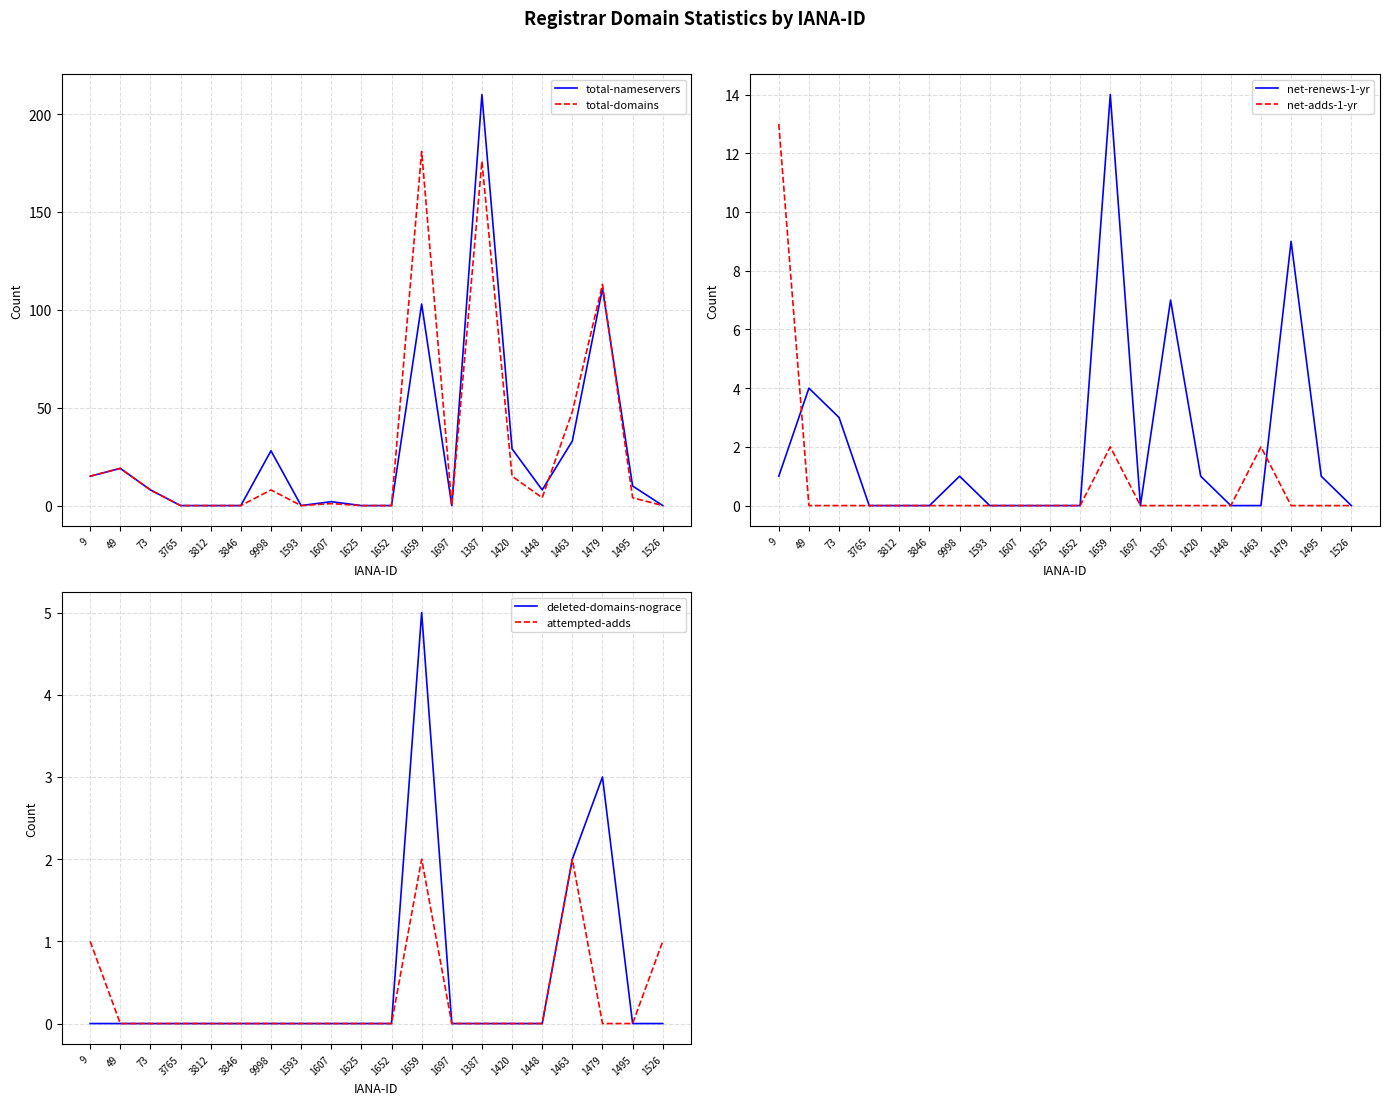

What is the greatest value displayed?

210